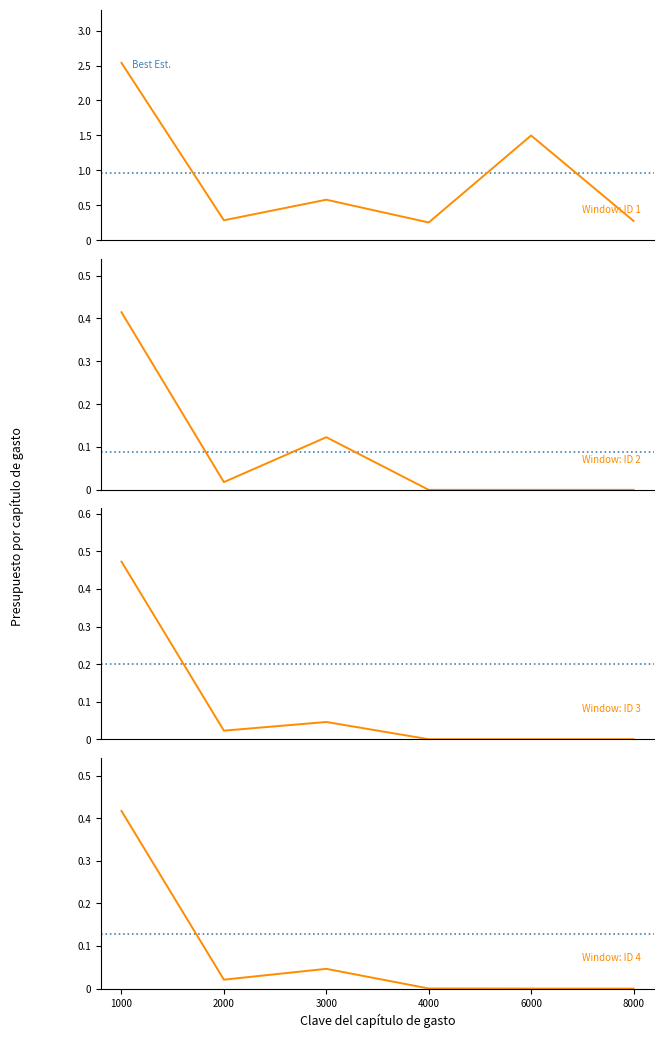

At how many categories does at least one series exceed 20733854?

1